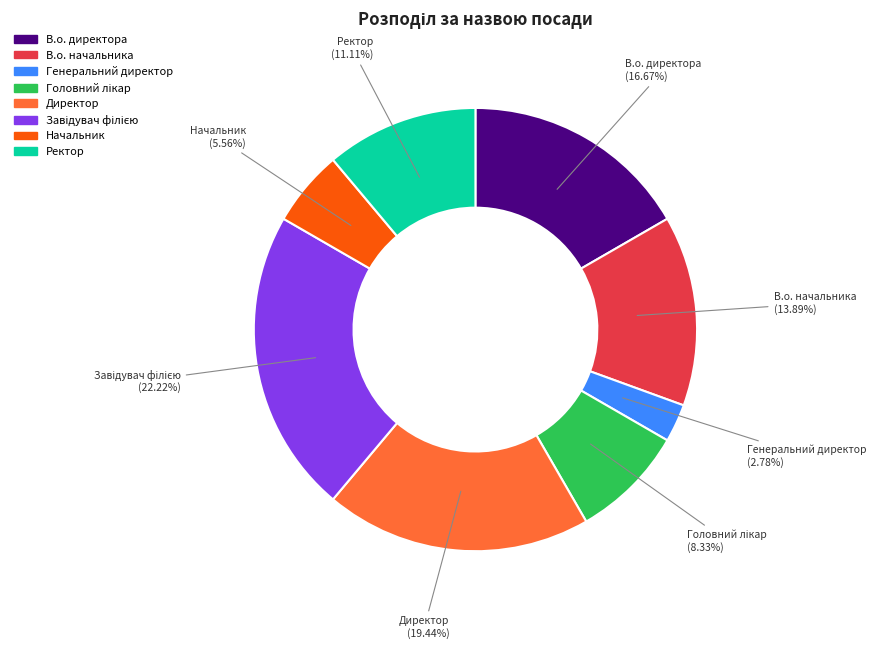

What is the ratio of the value at В.о. начальника to the value at Генеральний директор?

5.0